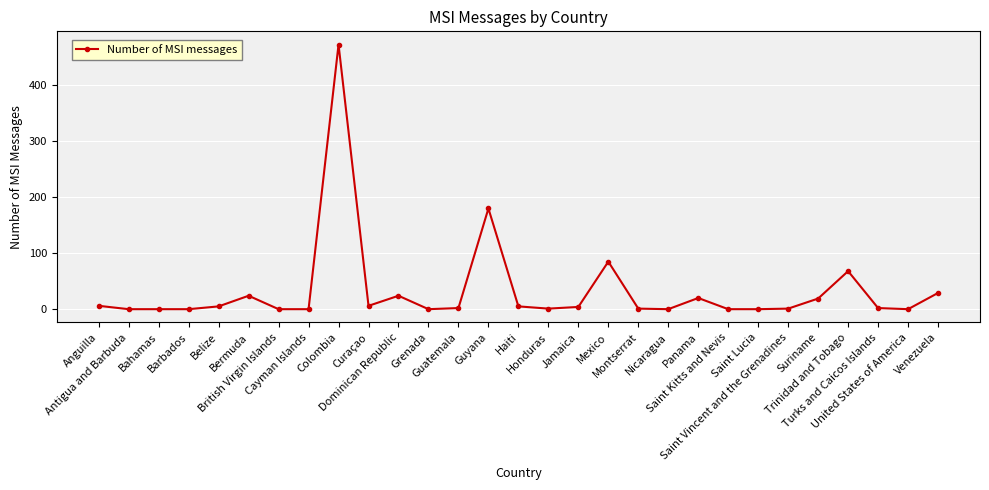

True or false: there are more than 2 points higher than both neighbors.

True